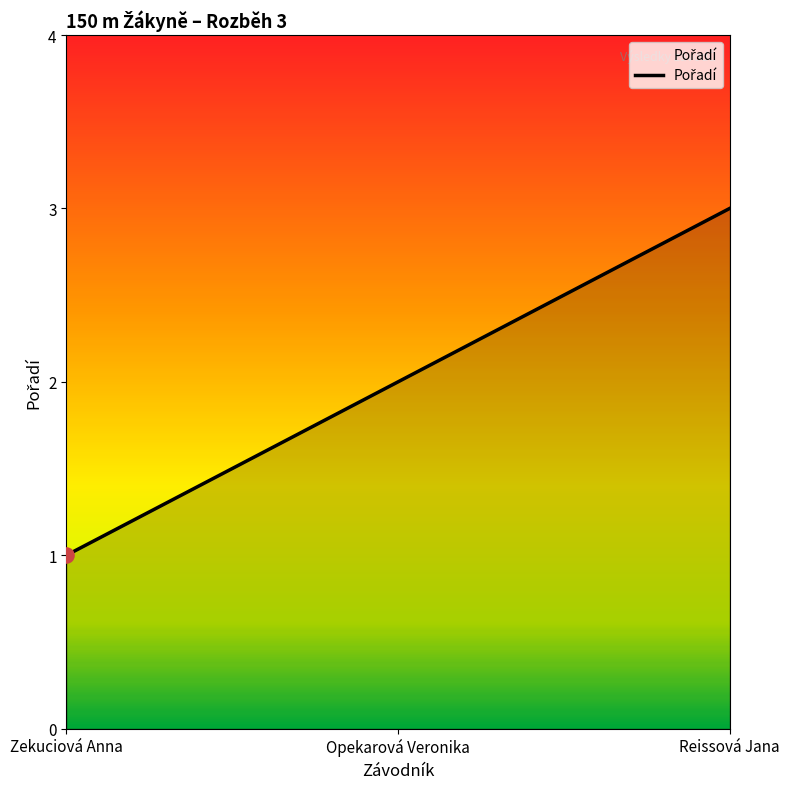

Approximately how many times larger is the value at Reissová Jana compared to Zekuciová Anna?

3.0